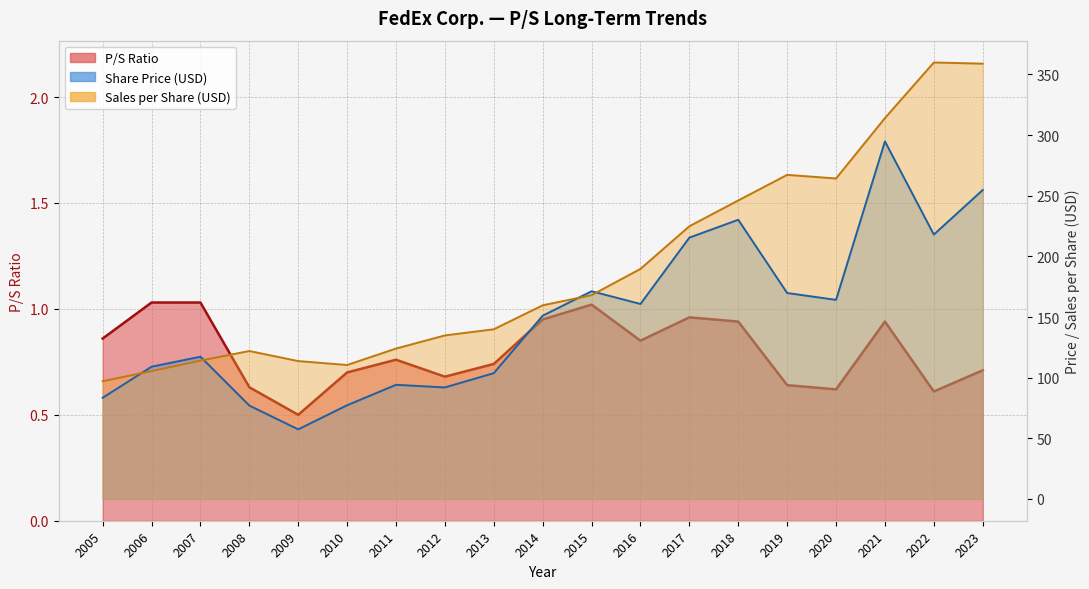

What is the difference between the Share Price values at 2018 and 2005?

146.8